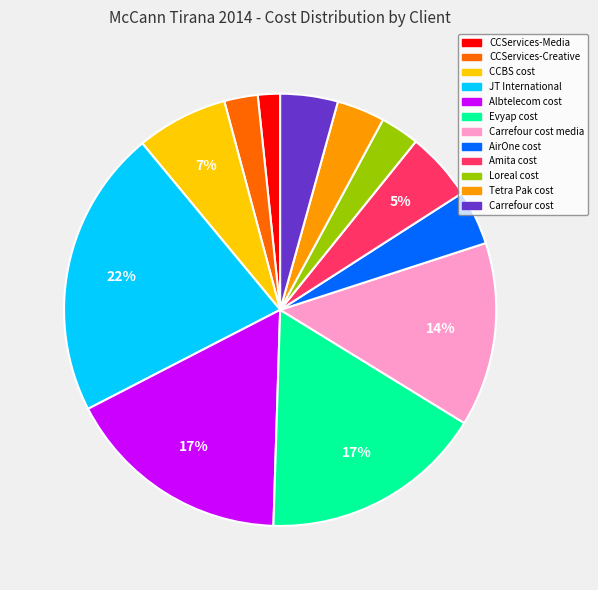

To the nearest percent, what is the difference between the largest and smallest slice percentages?

20%